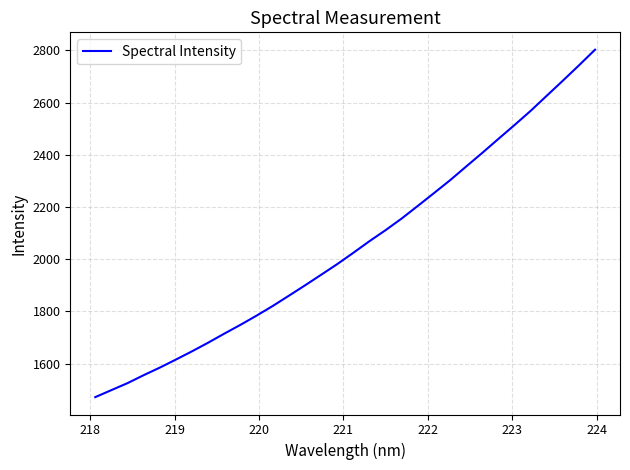

How many categories are shown in the chart?

32